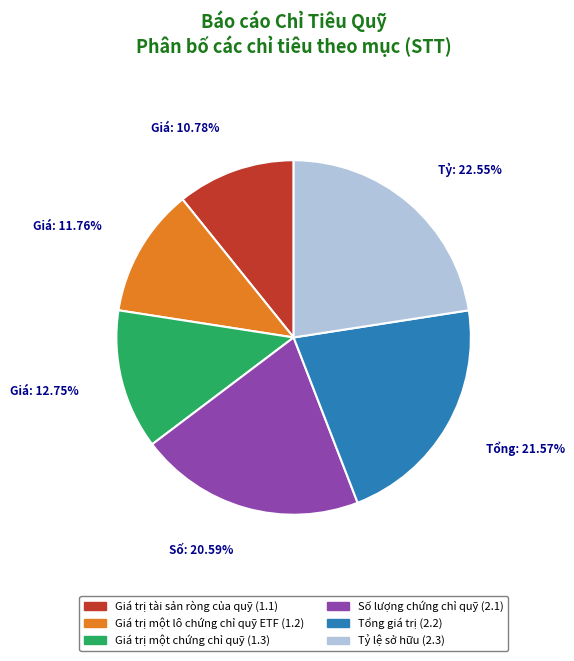

True or false: Tỷ lệ sở hữu accounts for 23% of the total.

True